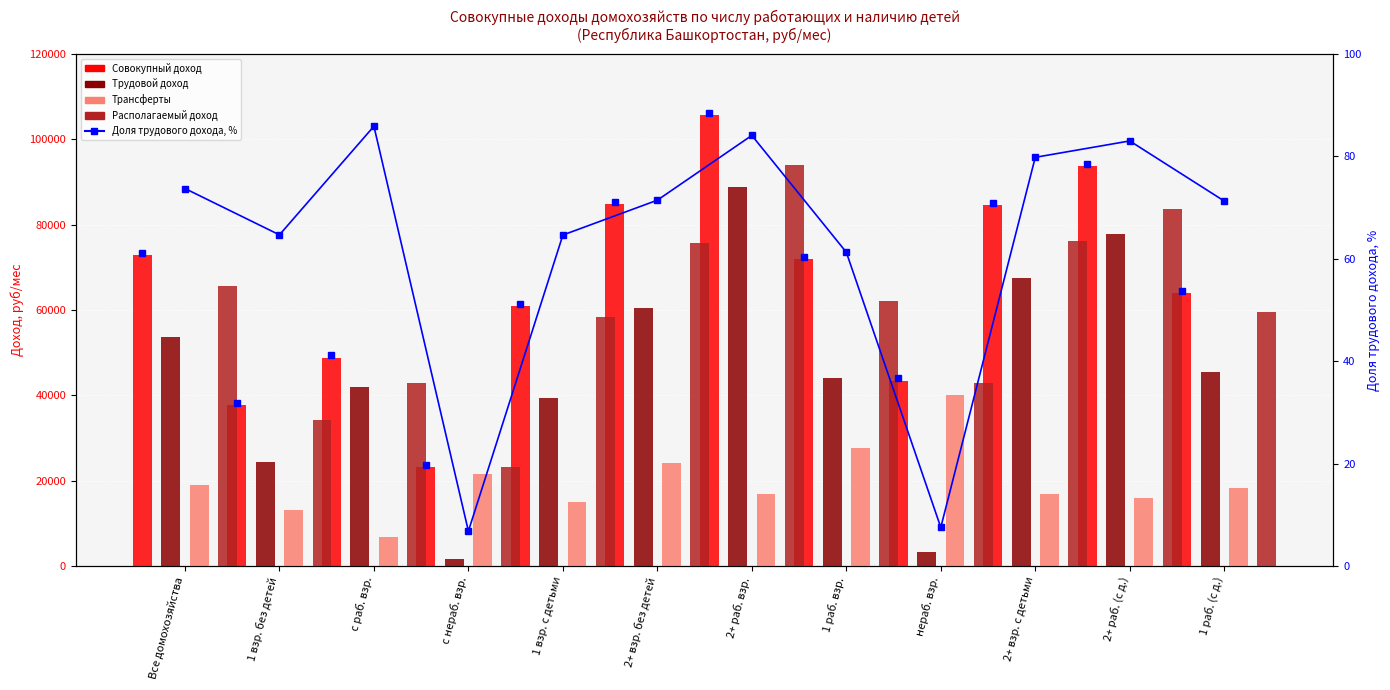

What is the value of the Доля трудового дохода, % bar at the 4th from the left?

6.8